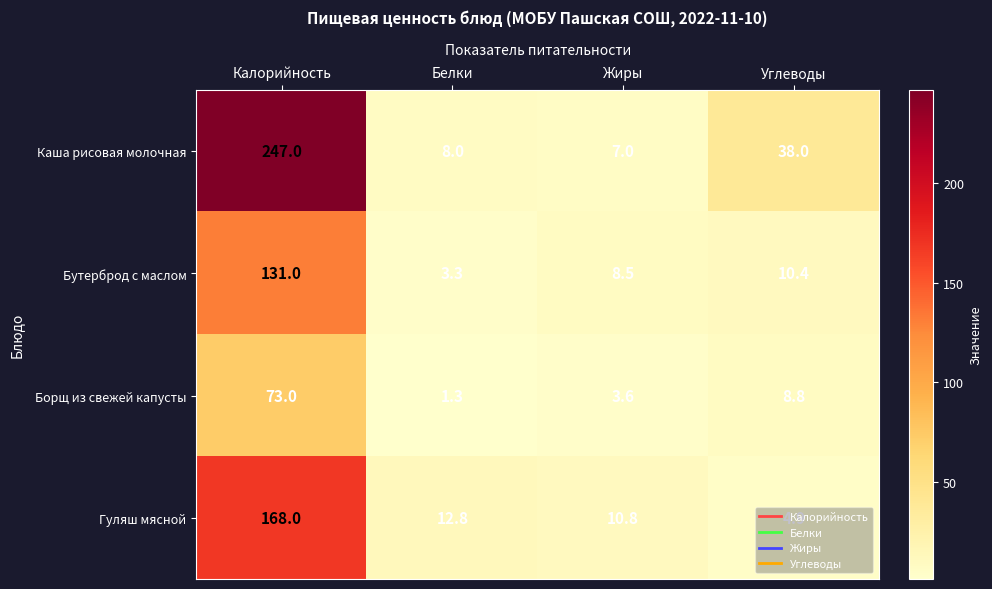

Rank the series by their average value, from lowest to highest.

Борщ из свежей капусты, Бутерброд с маслом, Гуляш мясной, Каша рисовая молочная